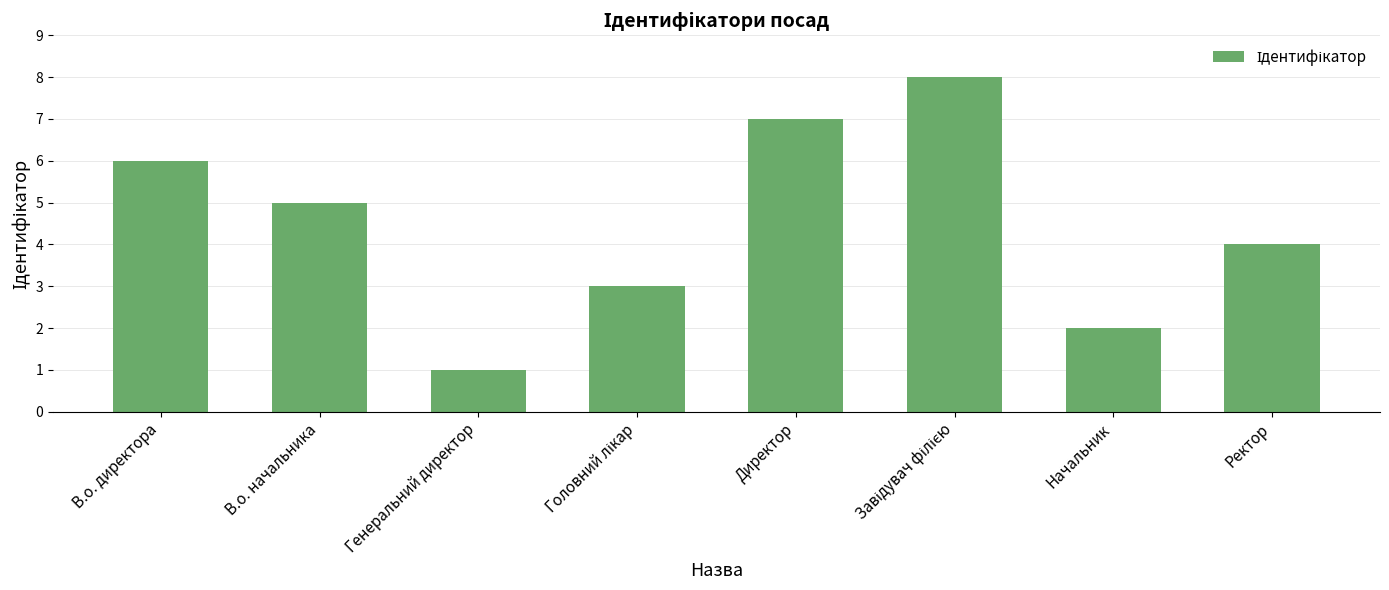

How many bars are there in total?

8